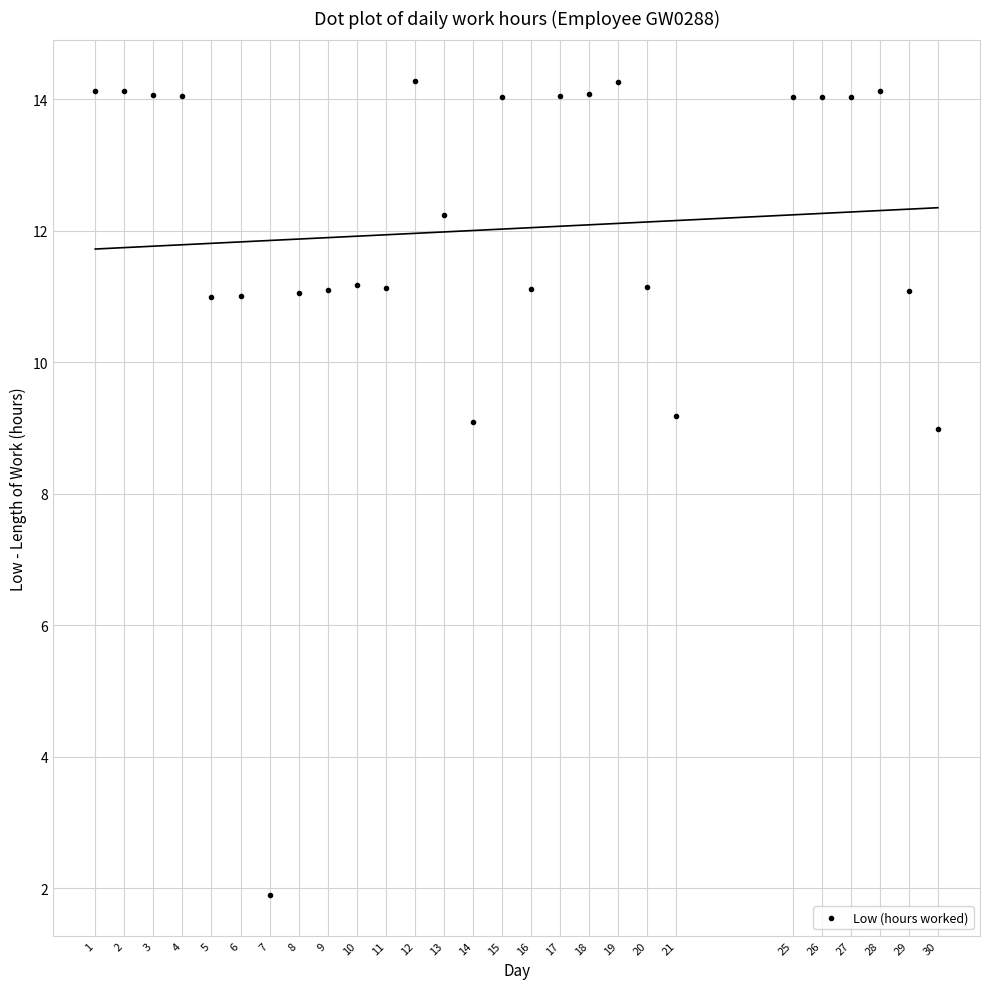

What is the range of Y values (max minus min)?

12.4